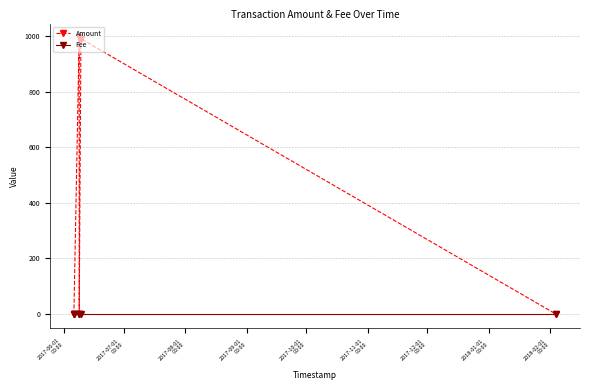

After their last crossing, which series has the higher values: Amount or Fee?

Fee